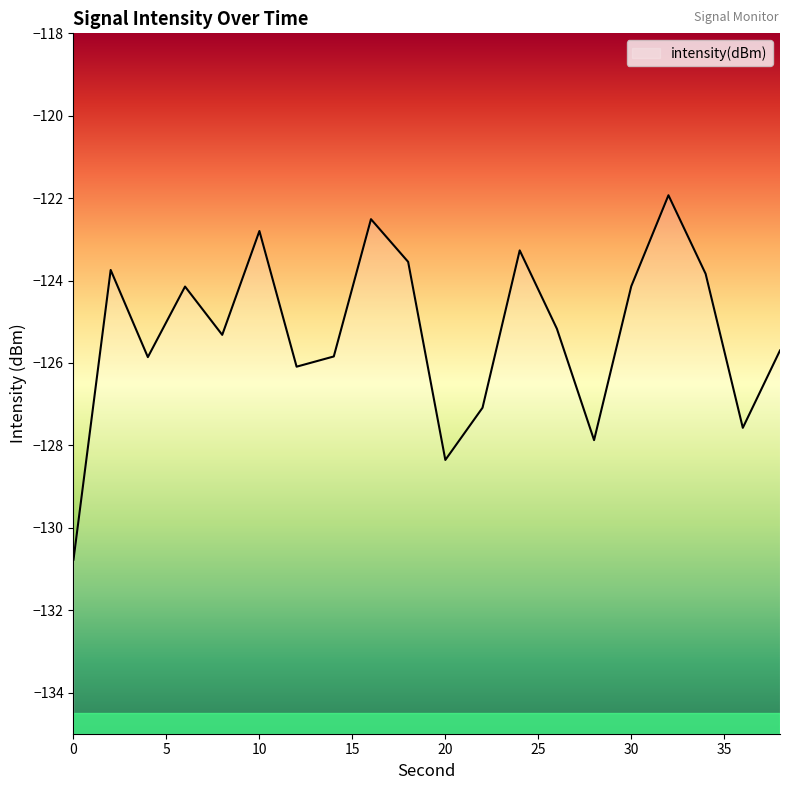

List the labels in order of value, largest first.

32, 16, 10, 24, 18, 2, 34, 30, 6, 26, 8, 38, 14, 4, 12, 22, 36, 28, 20, 0